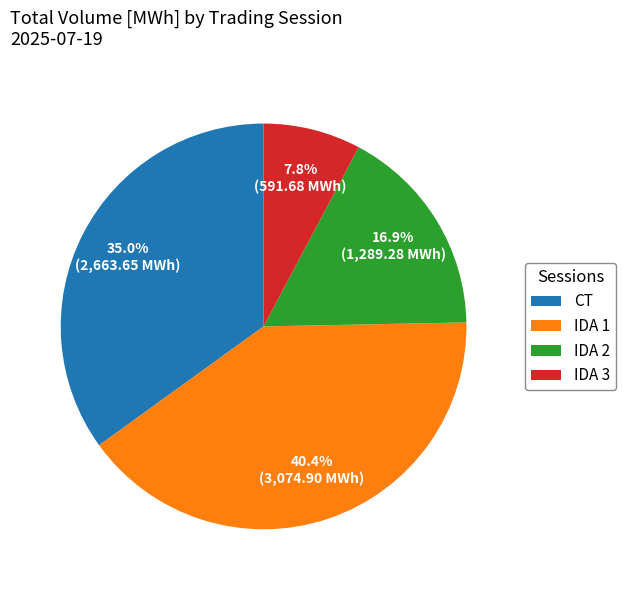

Is there any slice that represents more than half of the pie?

No